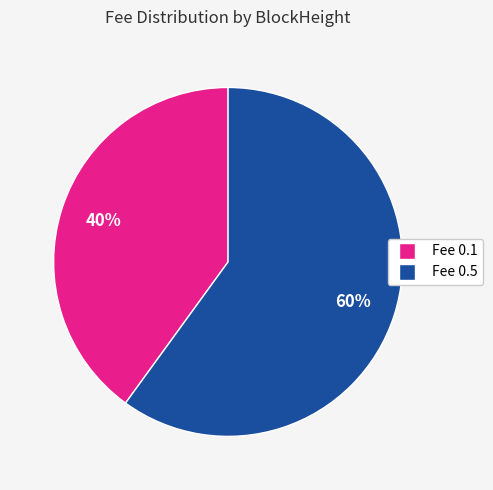

To the nearest percent, what is the average slice percentage?

50%